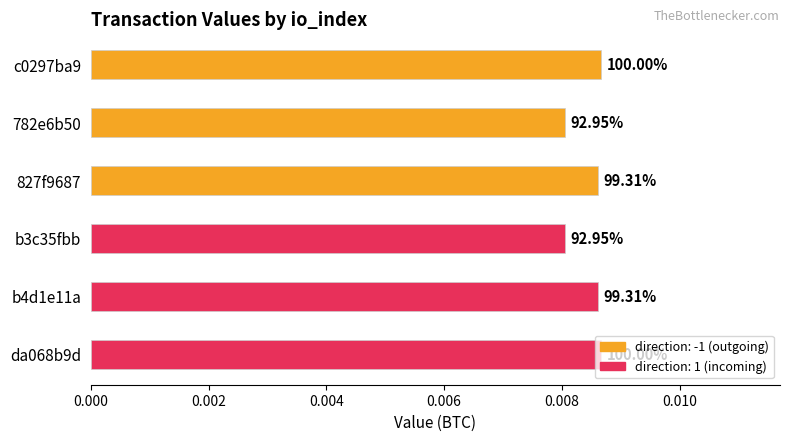

How many bars are there in total?

6